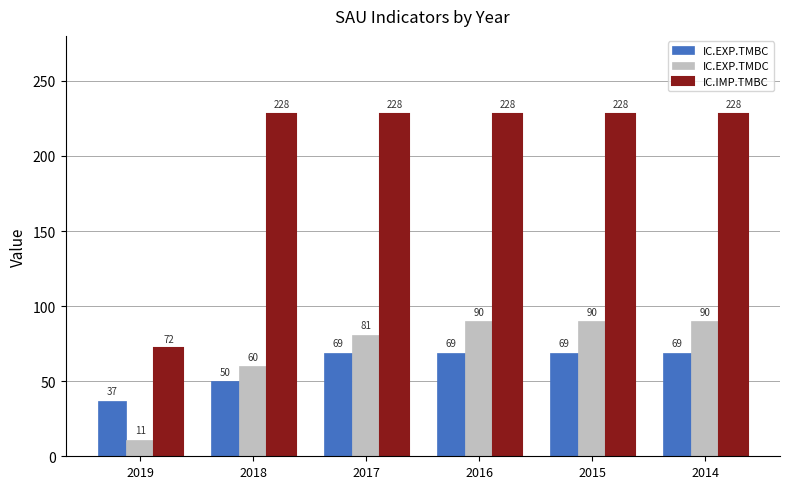

Reading left to right, extract all data points from this chart.

IC.EXP.TMBC: 2019=37	2018=50	2017=69	2016=69	2015=69	2014=69
IC.EXP.TMDC: 2019=11	2018=60	2017=81	2016=90	2015=90	2014=90
IC.IMP.TMBC: 2019=72	2018=228	2017=228	2016=228	2015=228	2014=228